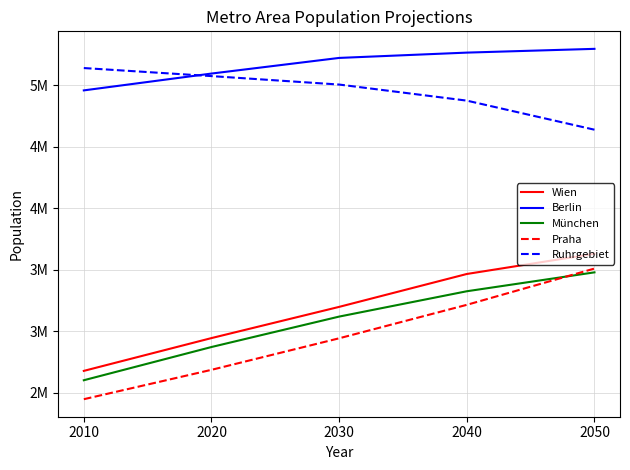

True or false: Ruhrgebiet and München intersect in this chart.

False